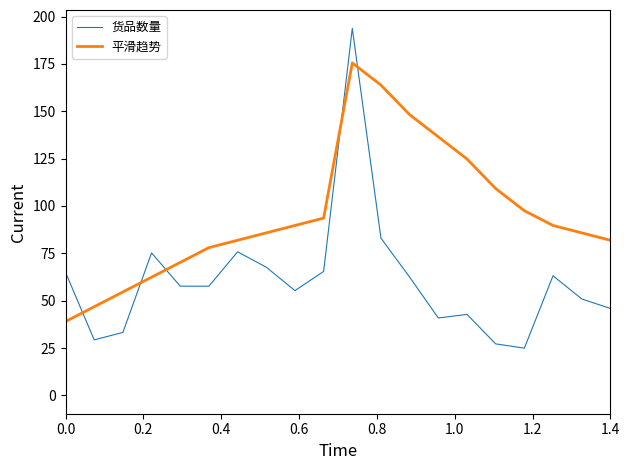

Which series has the largest total across all categories?

平滑趋势